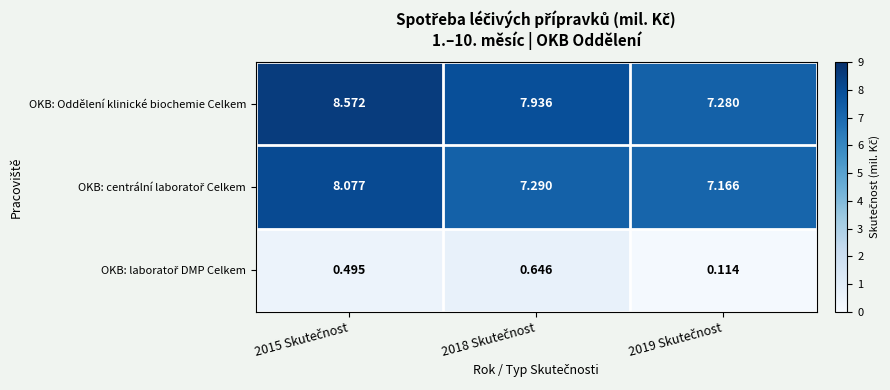

Which series has the largest total across all categories?

OKB: Oddělení klinické biochemie Celkem